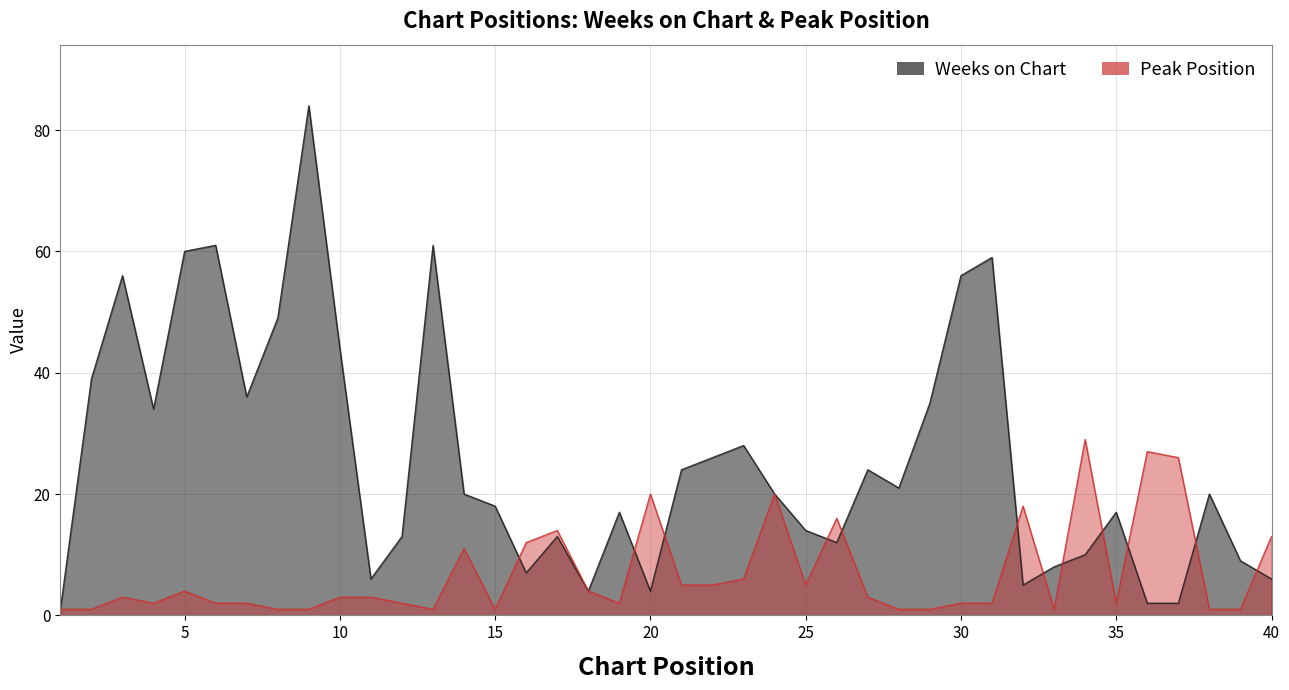

What is the total value across all series at 9?

85